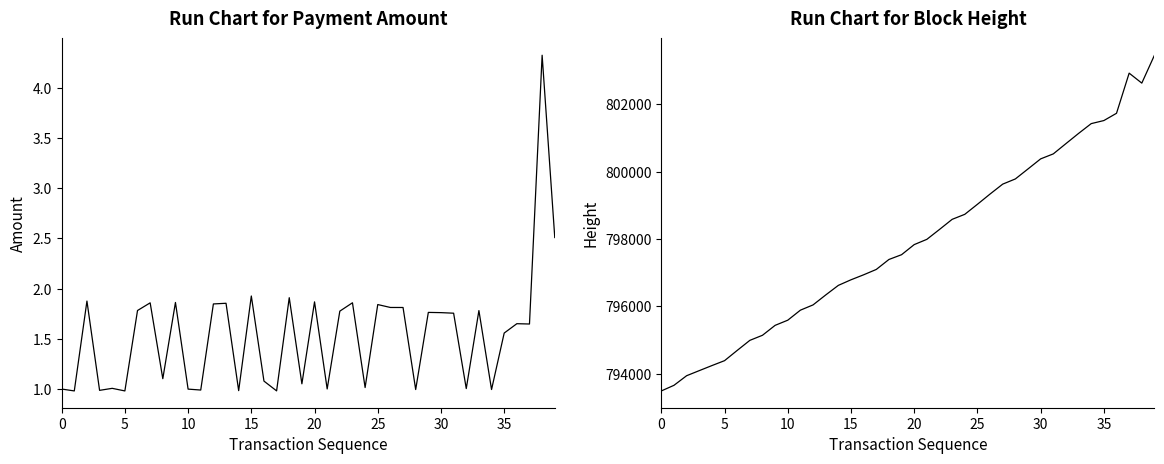

How many categories are shown in the chart?

40